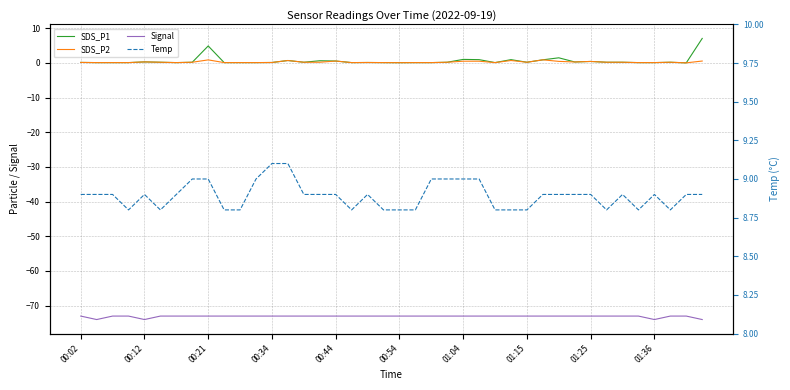

Between 15 and 21, which series saw the biggest shift?

SDS_P1